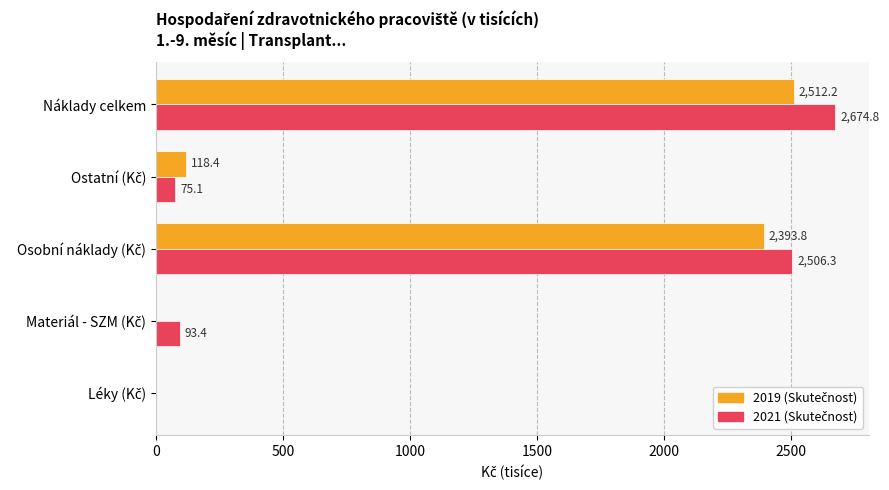

At which category is the sum across all series the highest?

Náklady celkem